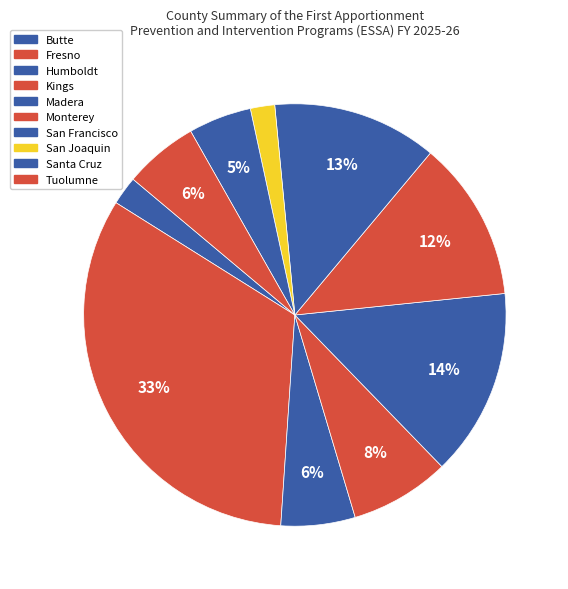

Count the number of slices in the pie.

10